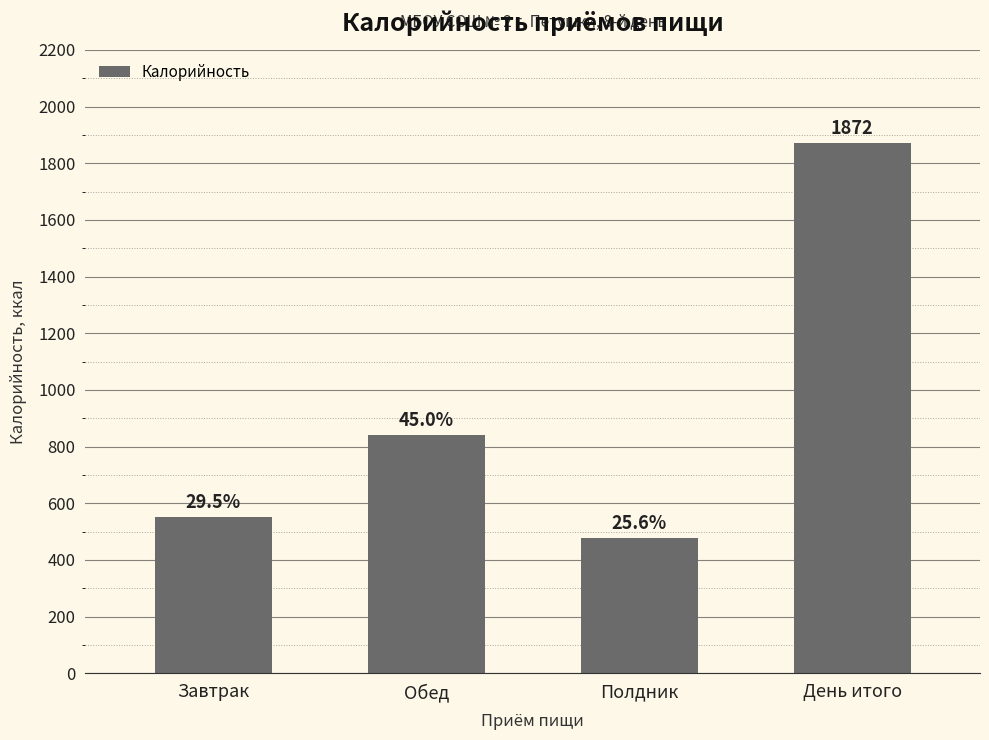

How many bars are there in total?

4